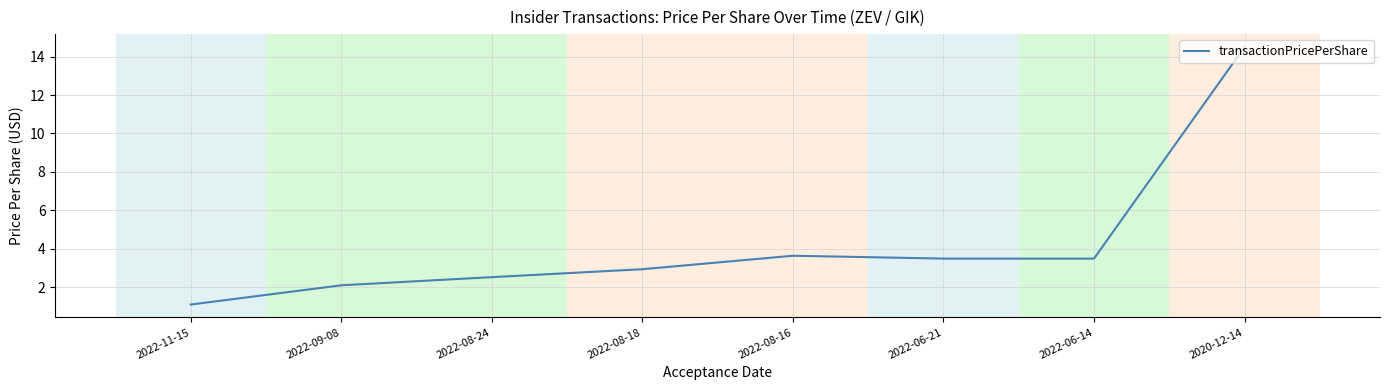

True or false: the data shows 14.5 at 2020-12-14.

True